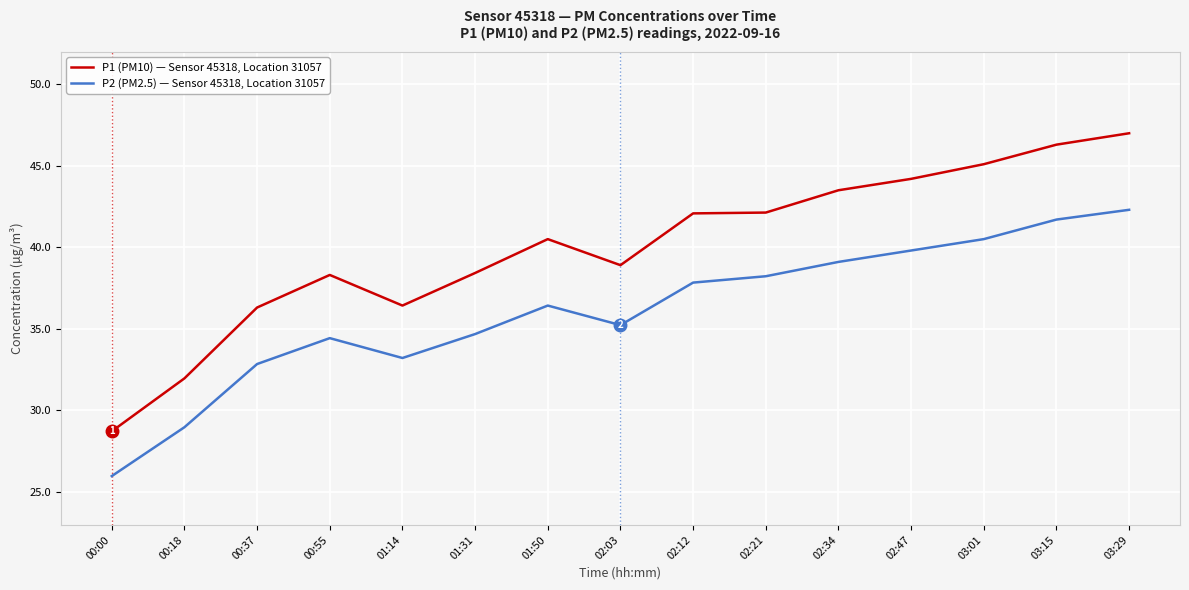

Which category has the highest value in the P1 (PM10) — Sensor 45318, Location 31057 series?

03:29